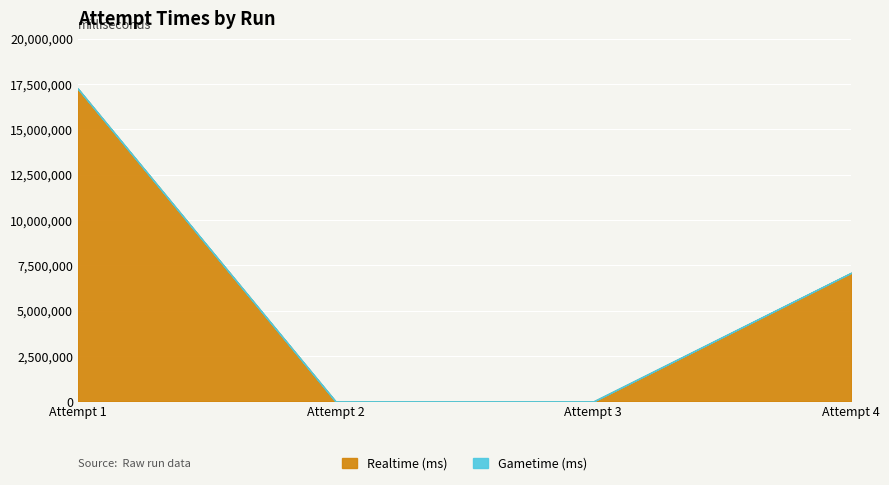

Reading left to right, list all the values displayed in this chart.

Realtime (ms): 17252833	0	0	7096220
Gametime (ms): 0	0	0	0